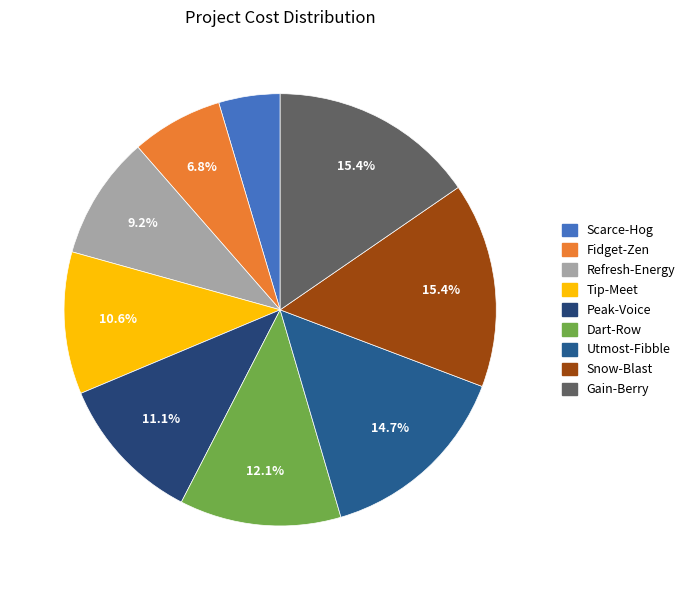

What is the ratio of the value at Refresh-Energy to the value at Snow-Blast?

0.6